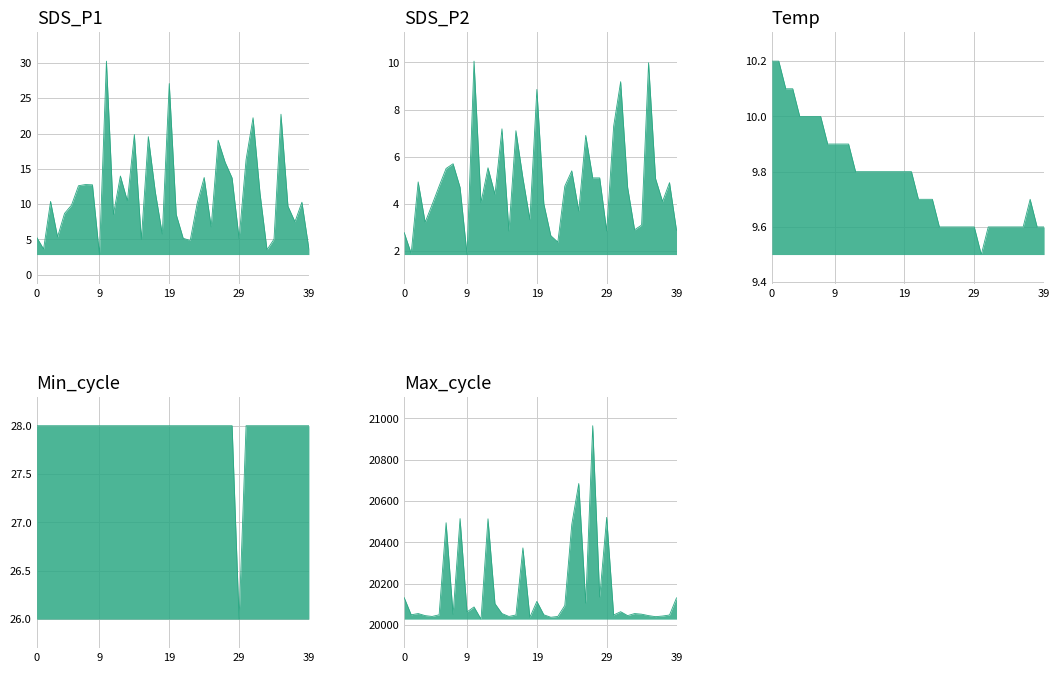

True or false: Max_cycle and SDS_P2 cross at least once.

False